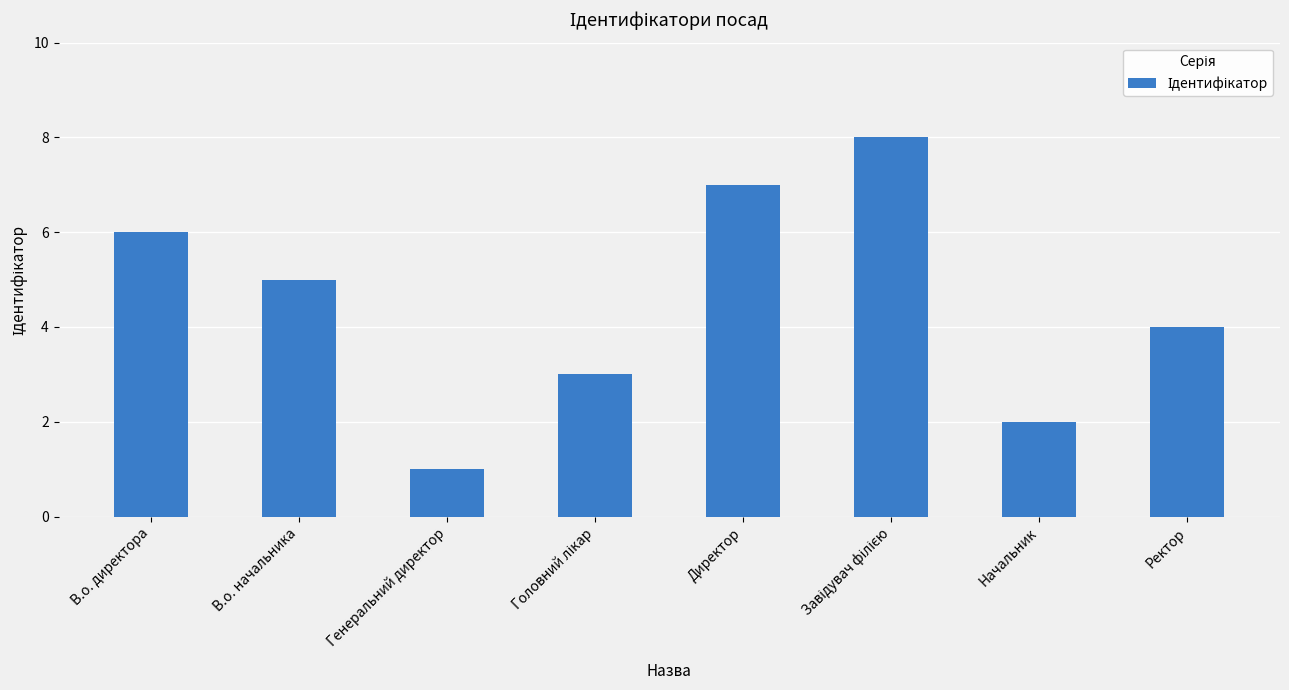

What is the sum of all values?

36